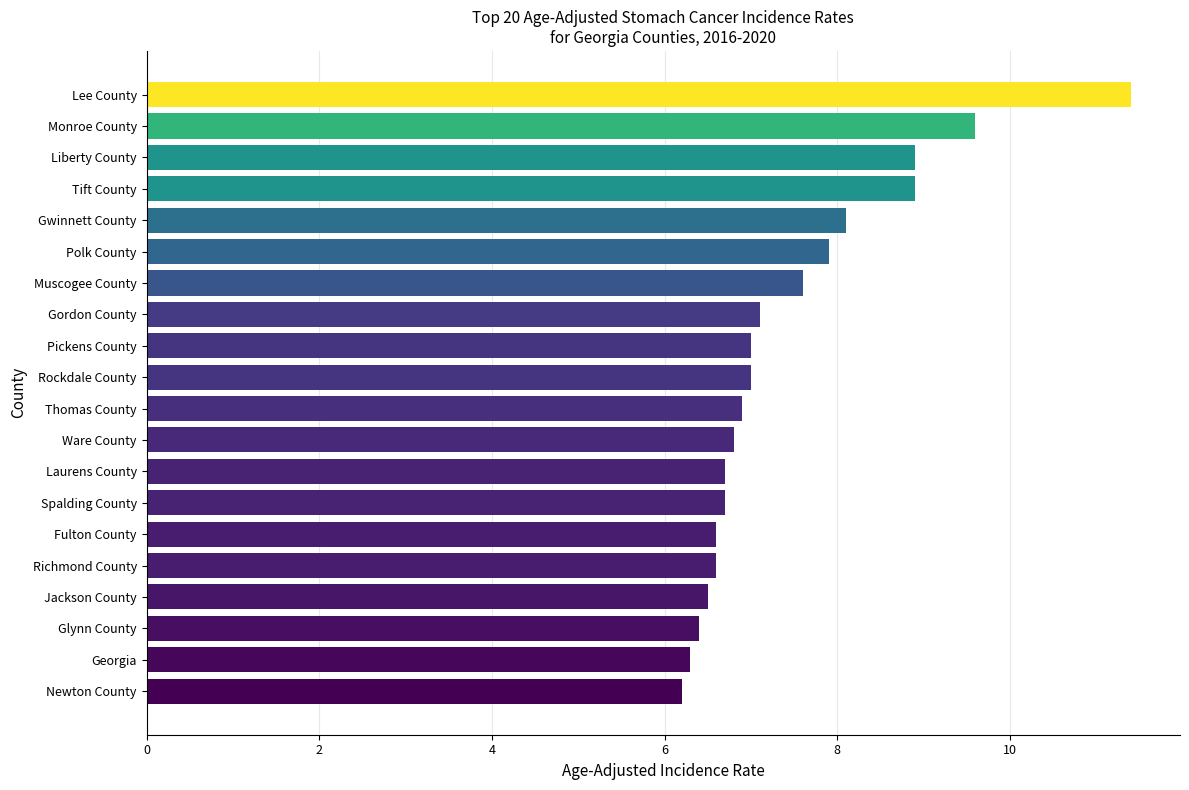

What is the ratio of the value at Liberty County to the value at Spalding County?

1.3